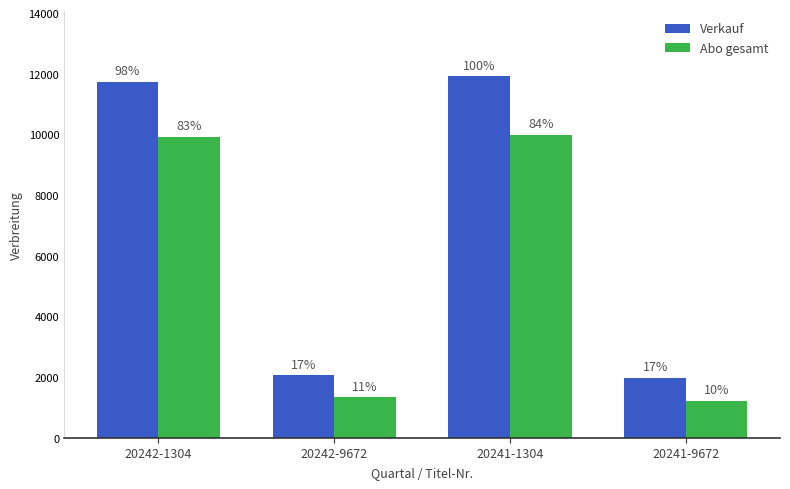

At how many categories does at least one series exceed 5629?

2